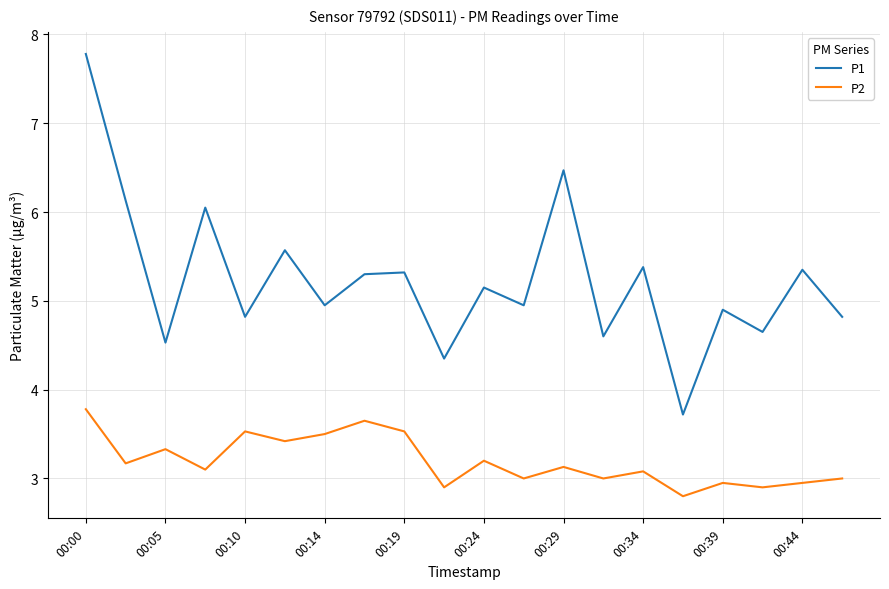

What is the maximum value for P2?

3.8